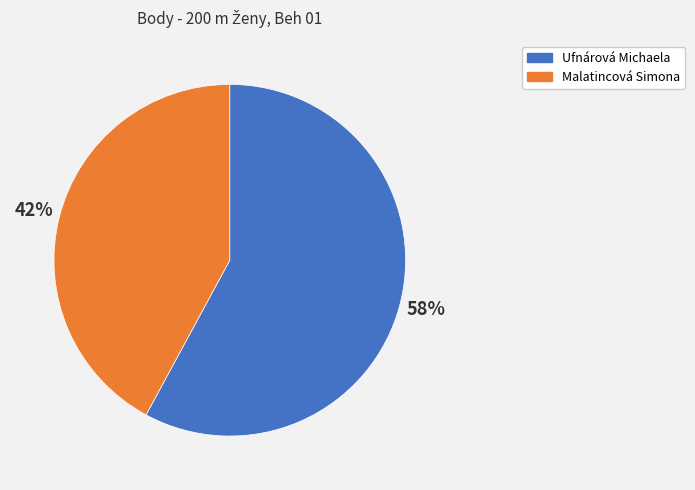

Combined, do Ufnárová Michaela and Malatincová Simona account for over 50%?

Yes